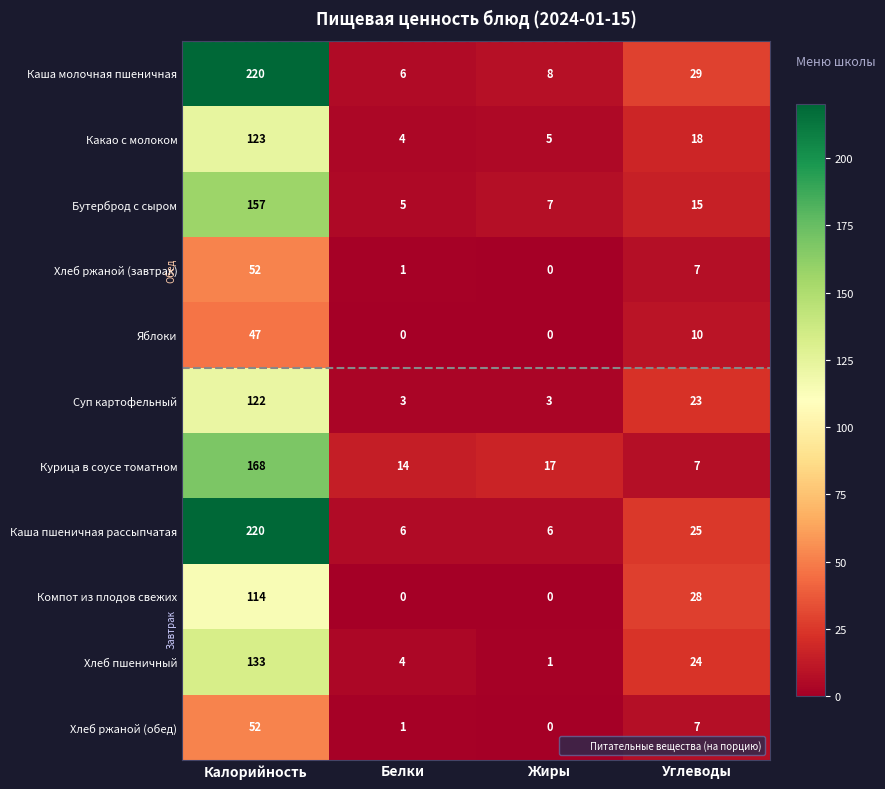

Between Калорийность and Углеводы, which series saw the biggest shift?

Каша пшеничная рассыпчатая